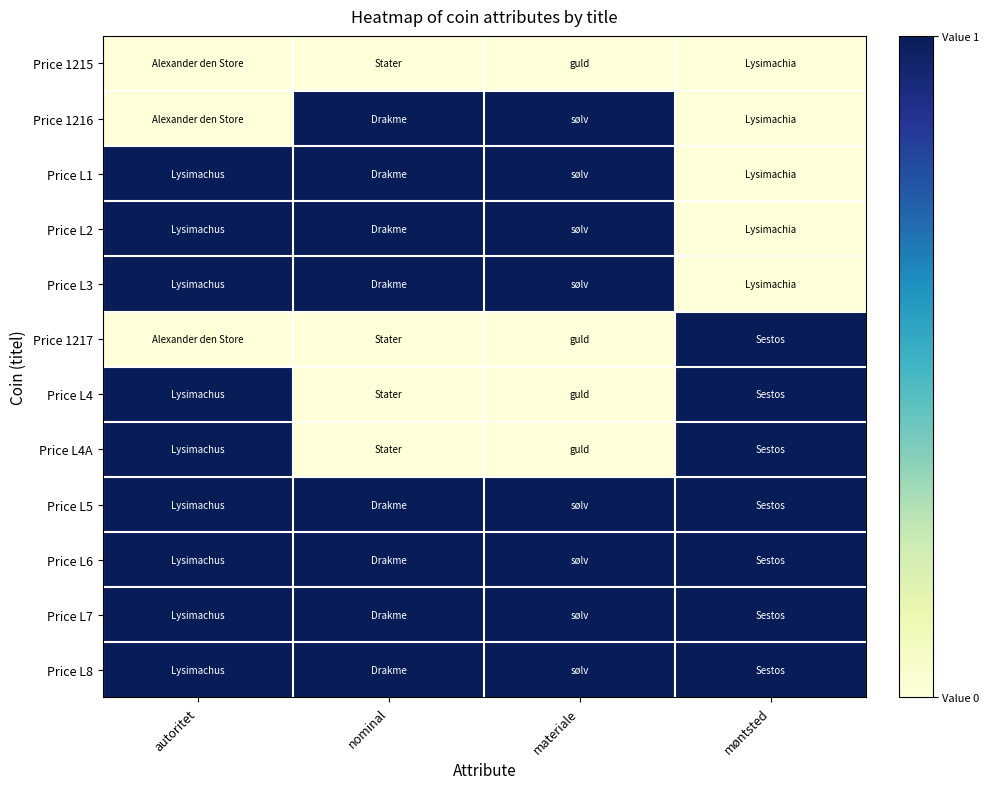

At how many categories does at least one series exceed 0?

4